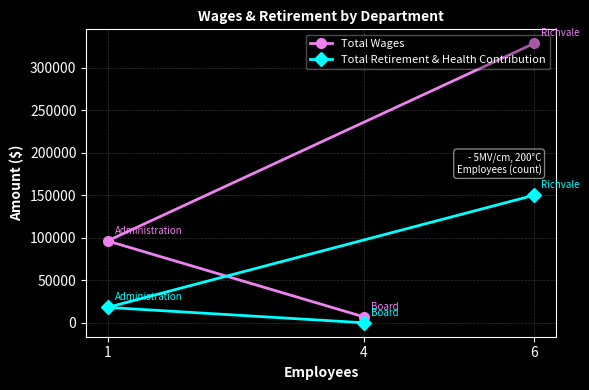

What is the value of the Total Wages point at the 1st from the left?

96346